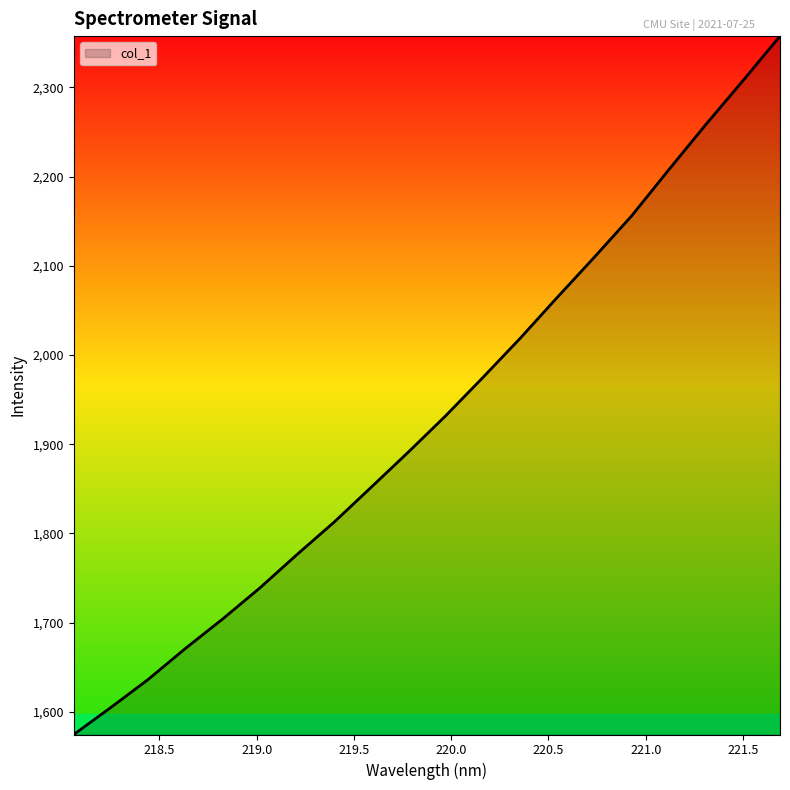

What is the maximum value shown in the chart?

2357.5